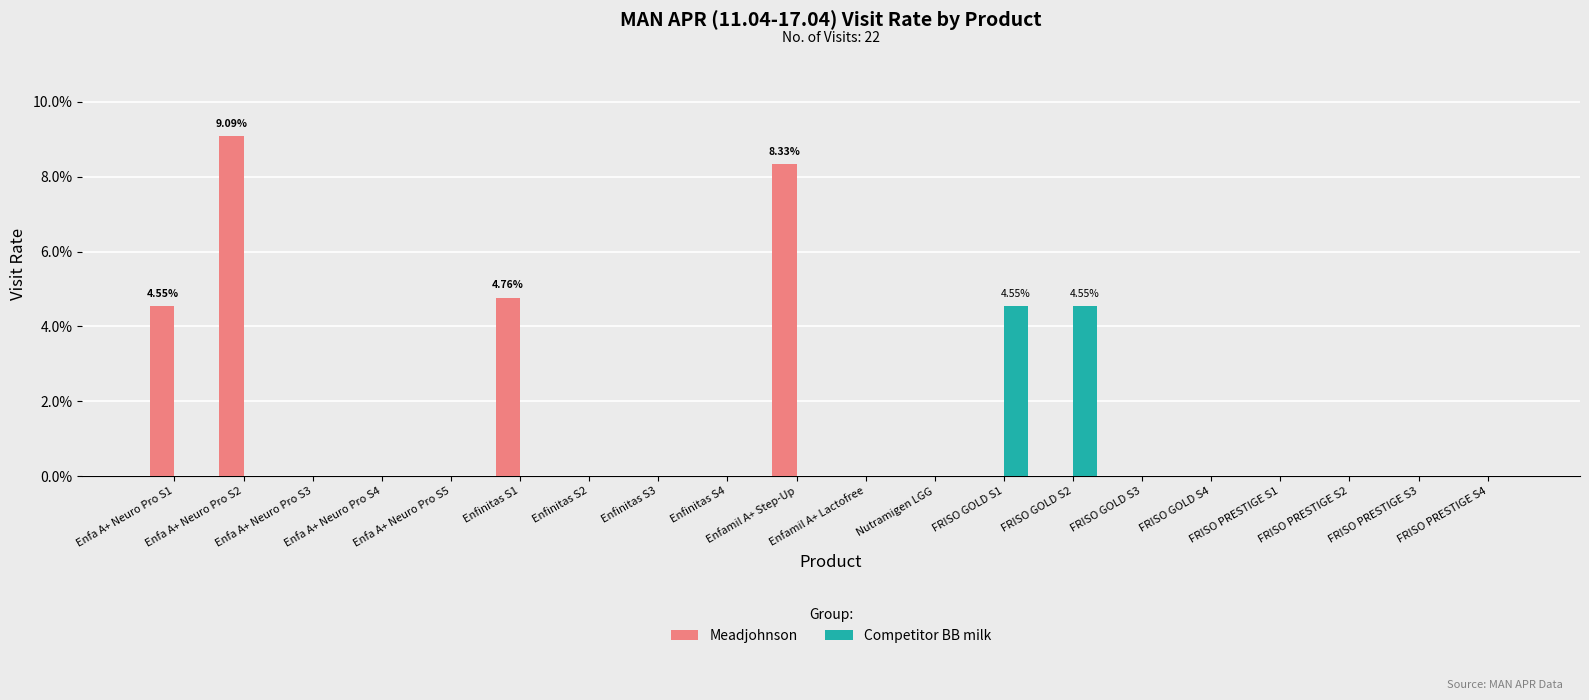

At which category is the sum across all series the highest?

Enfa A+ Neuro Pro S2